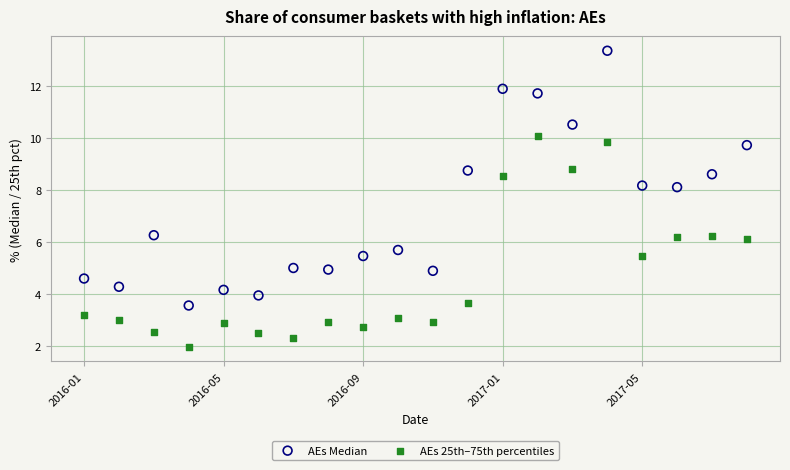

Across all data points, what is the range of Y values (max minus min)?

11.4